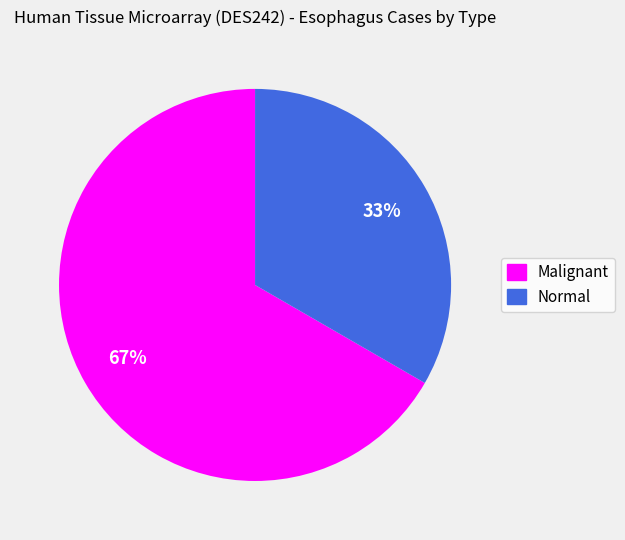

To the nearest percent, what is the combined percentage of Malignant and Normal?

100%